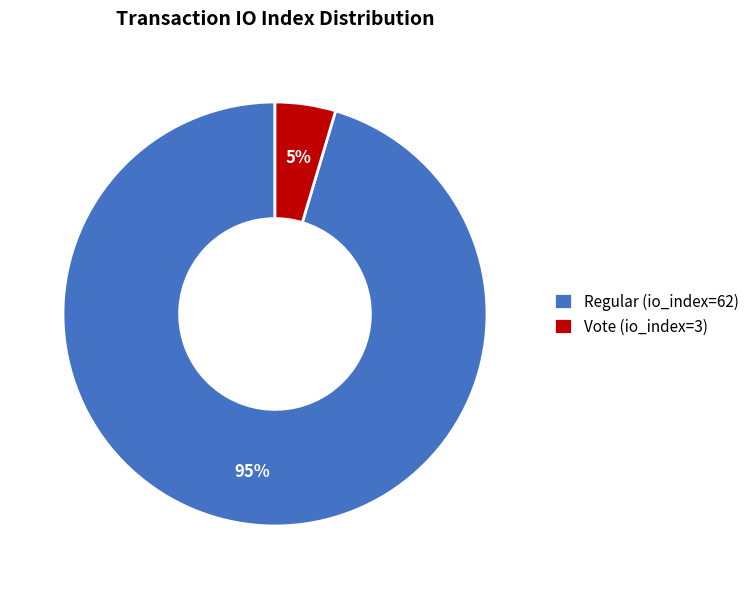

Which slice is the smallest?

Vote (io_index=3)